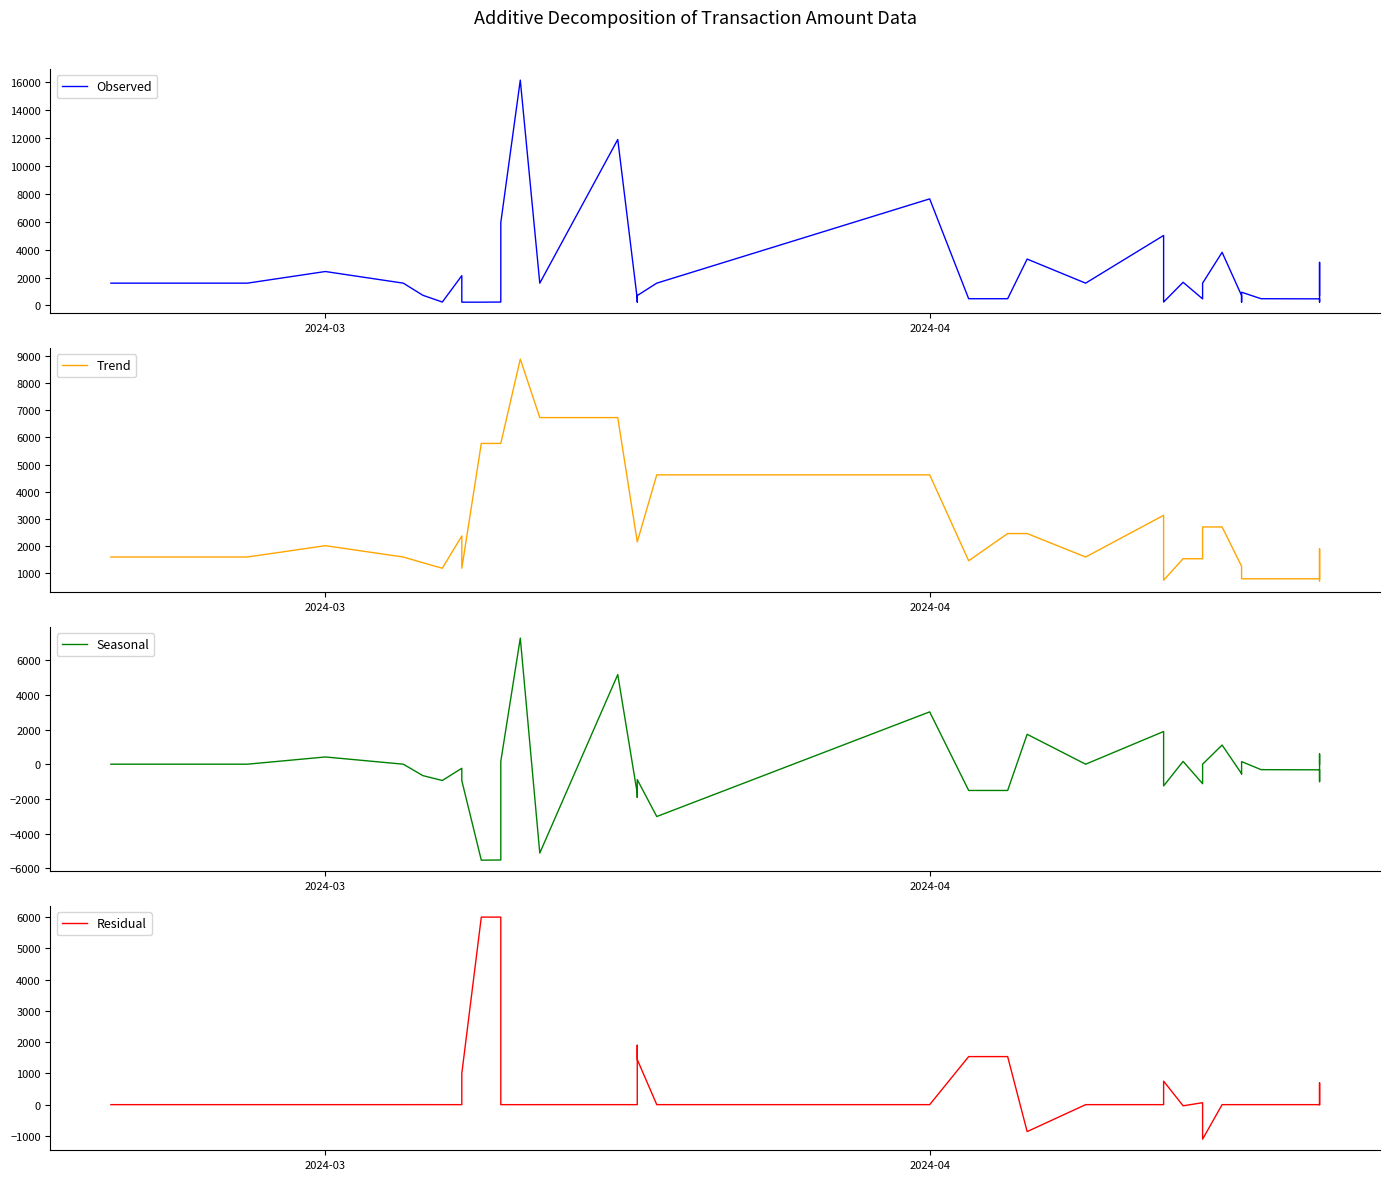

How many categories are shown in the chart?

39